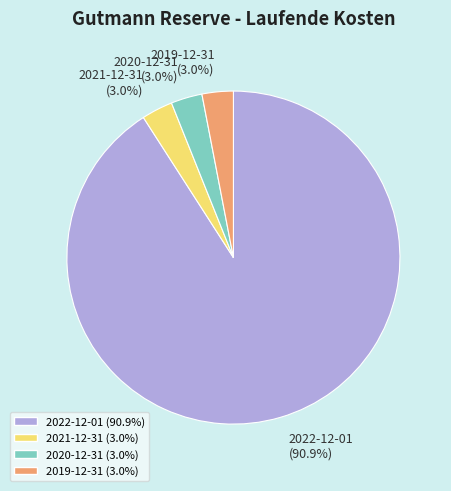

Which has a higher value, 2020-12-31 (3.0%) or 2022-12-01 (90.9%)?

2022-12-01 (90.9%)